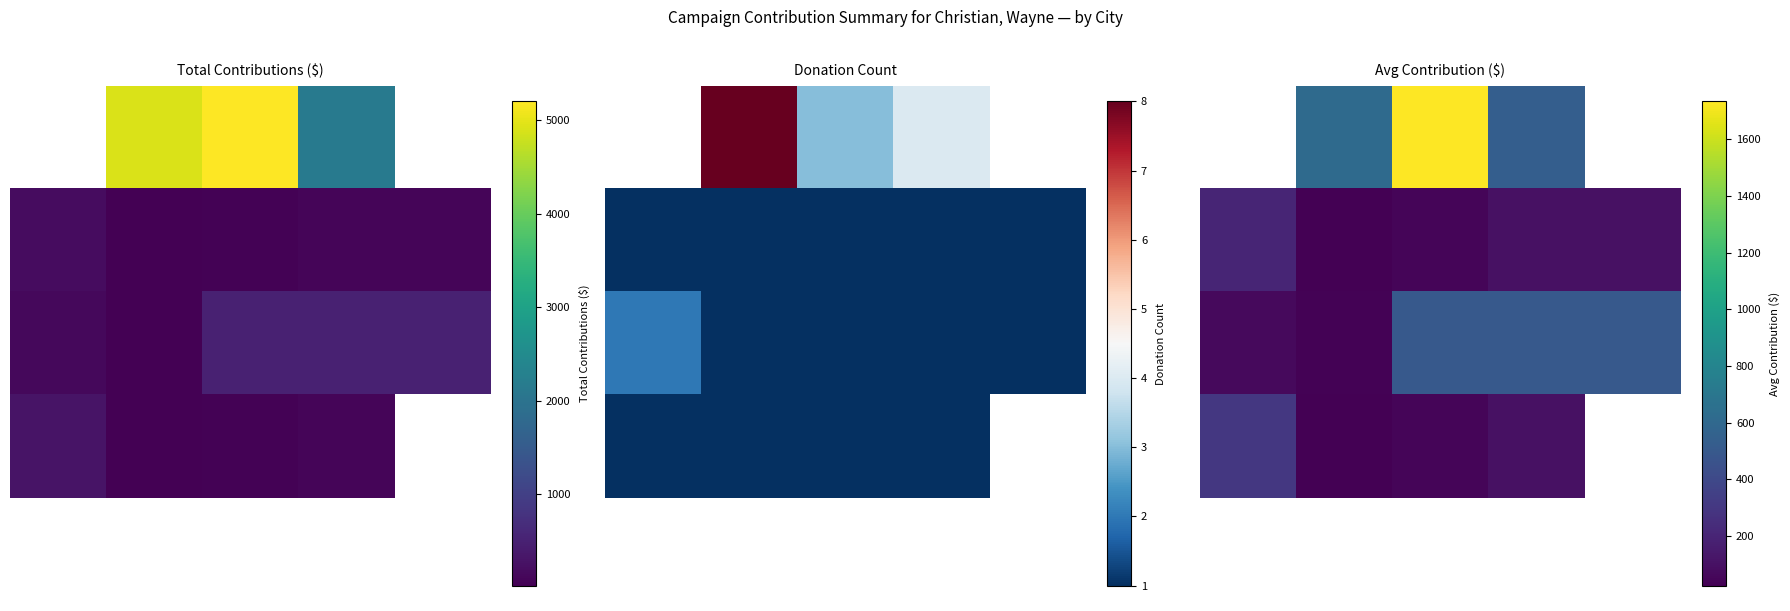

At how many categories does at least one series exceed 1461?

1